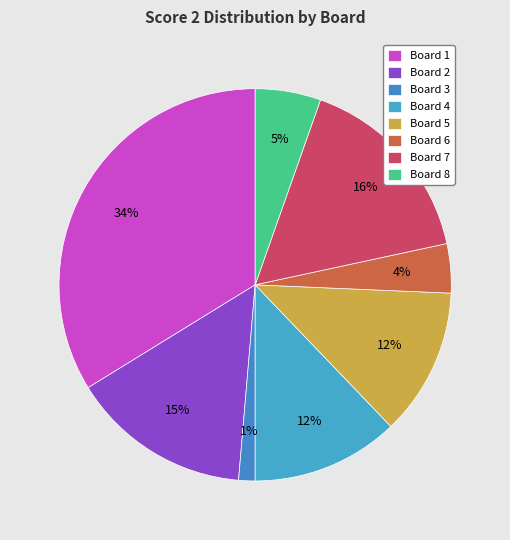

How many slices are in this pie chart?

8